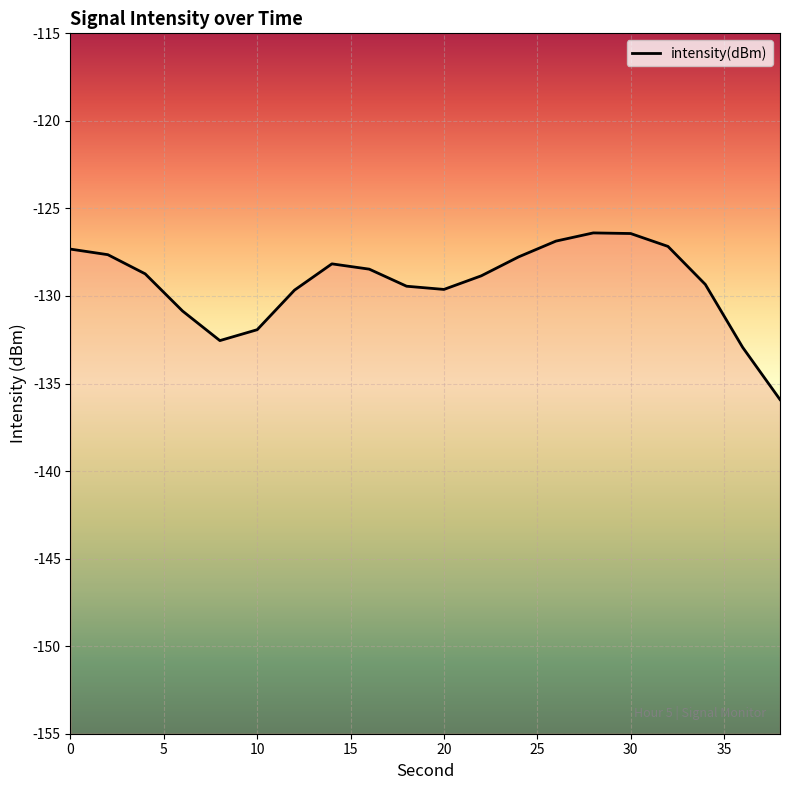

What is the difference between the maximum and minimum values?

9.5